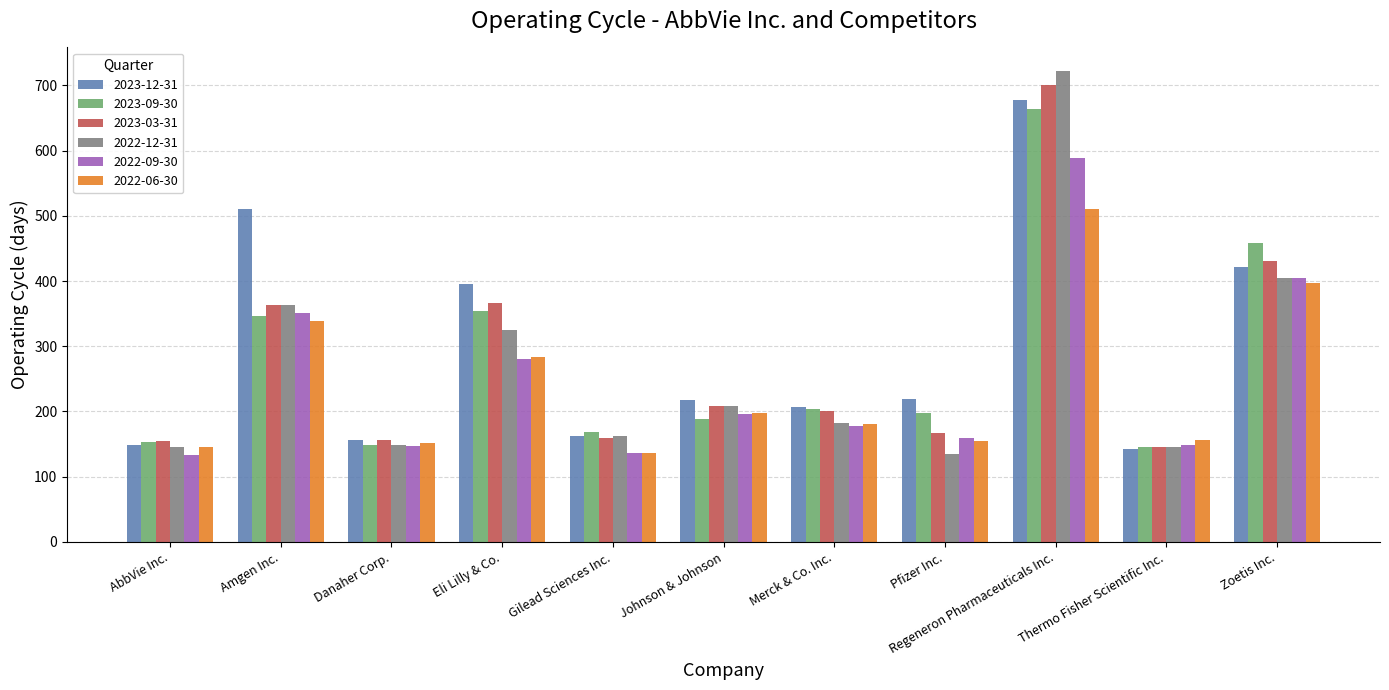

What is the spread (max minus min) of values at Gilead Sciences Inc.?

33